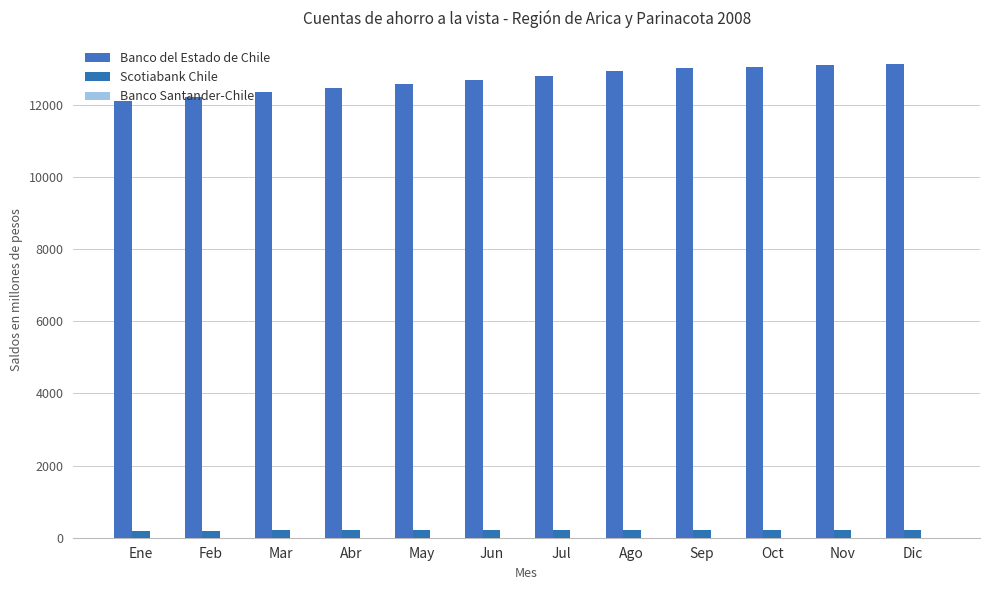

Reading left to right, extract all data points from this chart.

Banco del Estado de Chile: Ene=12105	Feb=12233	Mar=12353	Abr=12483	May=12583	Jun=12692	Jul=12813	Ago=12938	Sep=13022	Oct=13064	Nov=13099	Dic=13126
Scotiabank Chile: Ene=194	Feb=197	Mar=203	Abr=205	May=208	Jun=208	Jul=205	Ago=206	Sep=209	Oct=207	Nov=207	Dic=209
Banco Santander-Chile: Ene=3	Feb=3	Mar=3	Abr=3	May=3	Jun=3	Jul=3	Ago=3	Sep=3	Oct=3	Nov=3	Dic=3